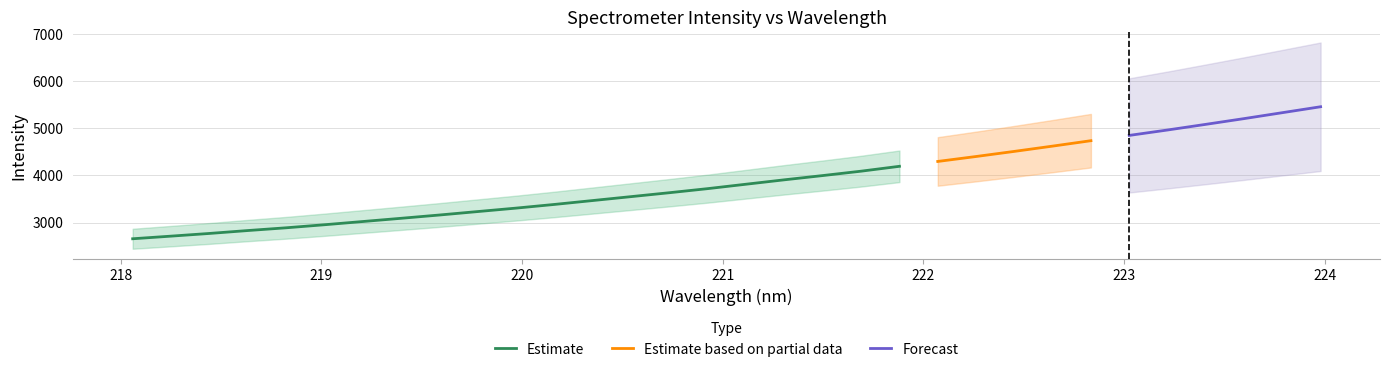

List the labels in order of Estimate based on partial data value, smallest first.

0, 1, 2, 3, 4, 5, 6, 7, 8, 9, 10, 11, 12, 13, 14, 15, 16, 17, 18, 19, 20, 21, 22, 23, 24, 25, 26, 27, 28, 29, 30, 31